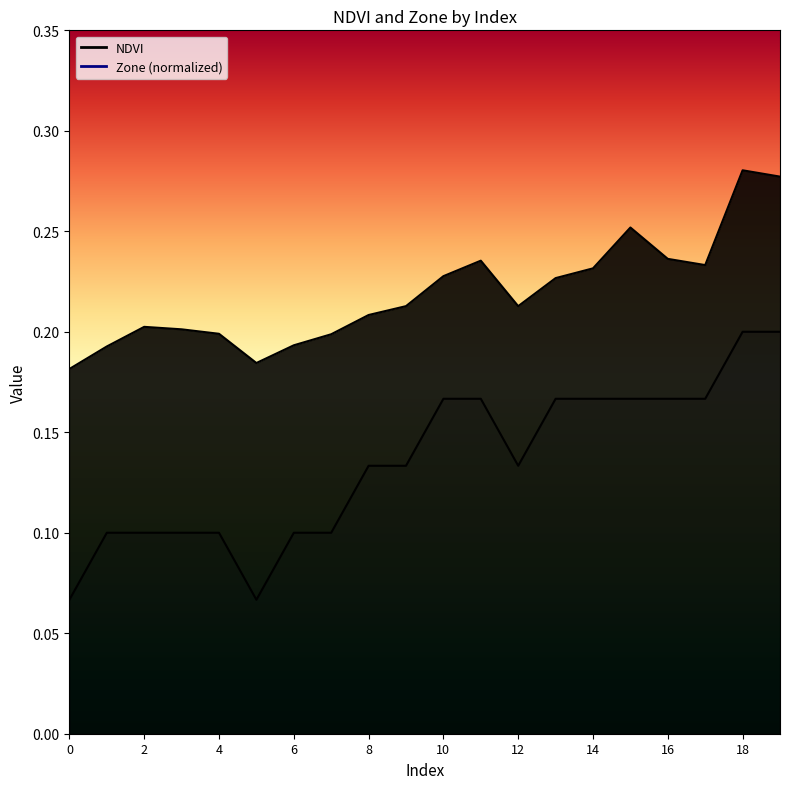

What is the total value across all series at 11?

0.4